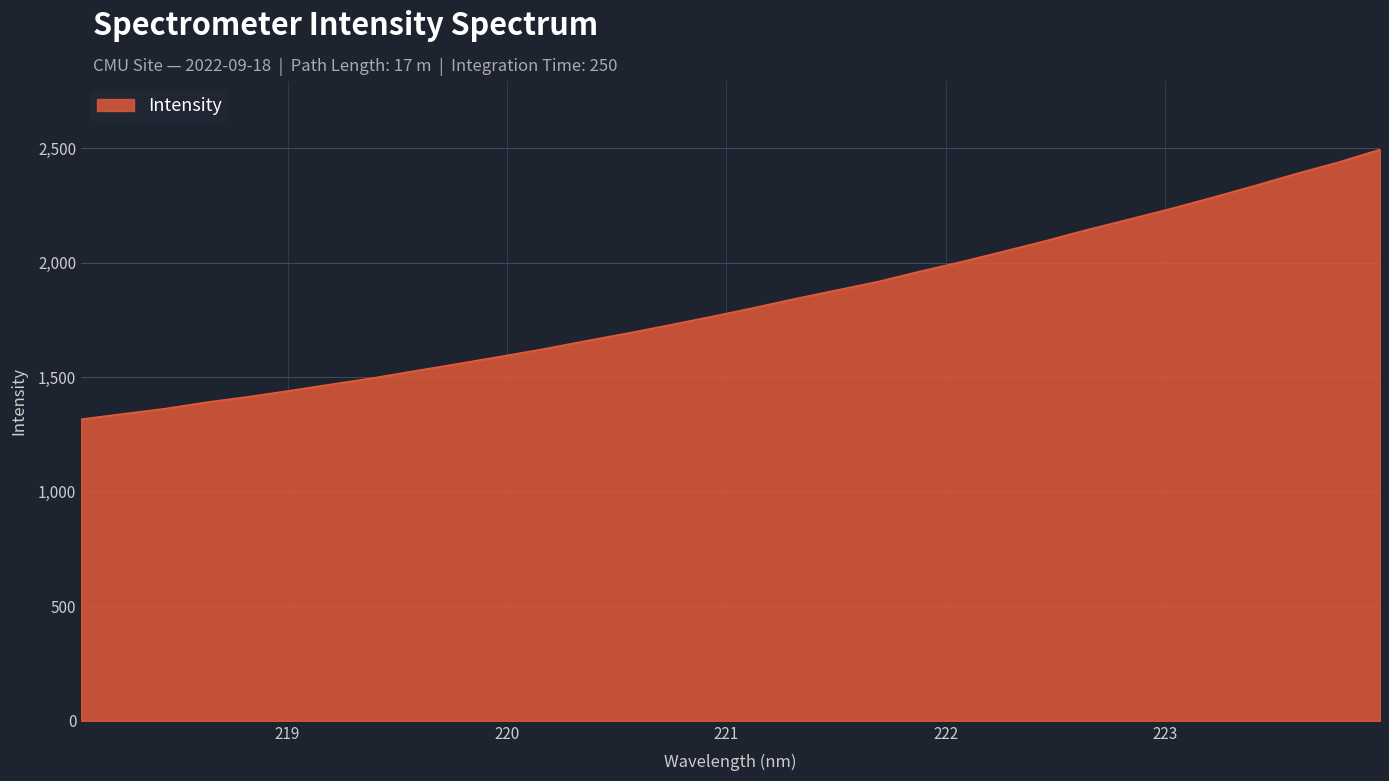

What is the difference between the maximum and minimum values?

1177.2